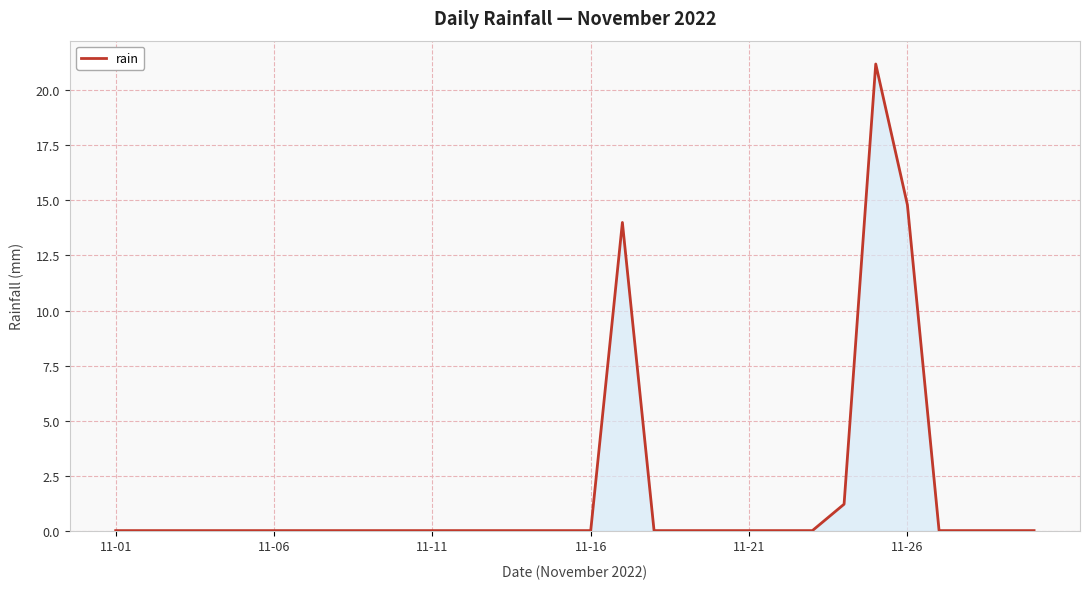

What is the difference between the maximum and minimum values?

21.2